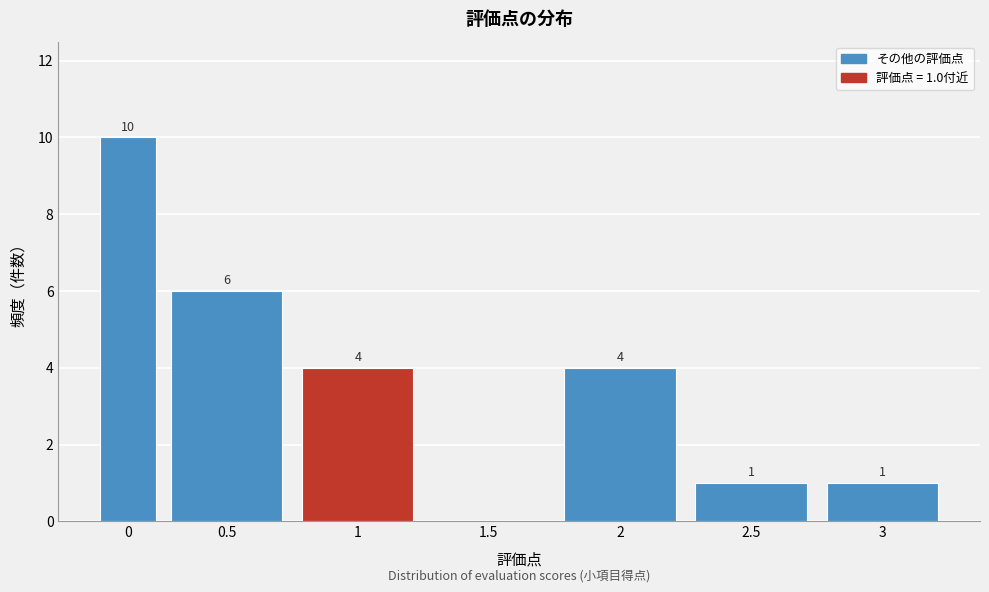

Reading right to left, extract all data points from this chart.

3=1	2.5=1	2=4	1.5=0	1=4	0.5=6	0=10